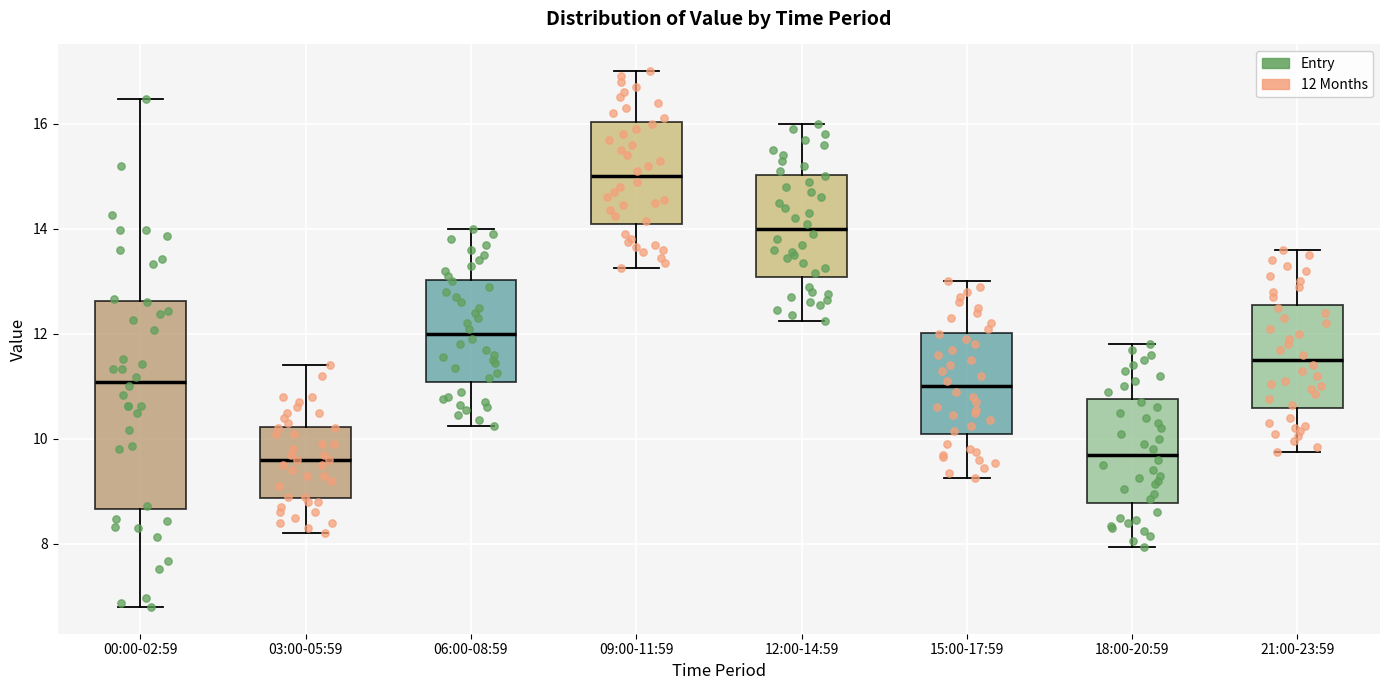

Reading left to right, read every box against the y-axis: the position of its median line, the range the box covers, and the ends of its whiskers. The values are not printed on the chart, so give them approximately, as read against the axis.

00:00-02:59: median 11.0, box 8.6 to 12.6, whiskers 6.8 to 16.4
03:00-05:59: median 9.6, box 8.8 to 10.2, whiskers 8.2 to 11.4
06:00-08:59: median 12.0, box 11.0 to 13.0, whiskers 10.2 to 14.0
09:00-11:59: median 15.0, box 14.0 to 16.0, whiskers 13.2 to 17.0
12:00-14:59: median 14.0, box 13.0 to 15.0, whiskers 12.2 to 16.0
15:00-17:59: median 11.0, box 10.0 to 12.0, whiskers 9.2 to 13.0
18:00-20:59: median 9.8, box 8.8 to 10.8, whiskers 8.0 to 11.8
21:00-23:59: median 11.6, box 10.6 to 12.6, whiskers 9.8 to 13.6